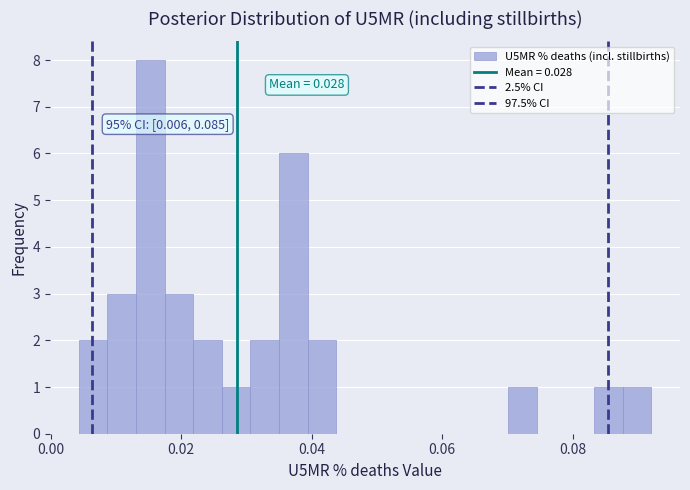

Around what value on the x-axis is the tallest bar? Give the approximate position of its centre, as read against the axis.

0.016